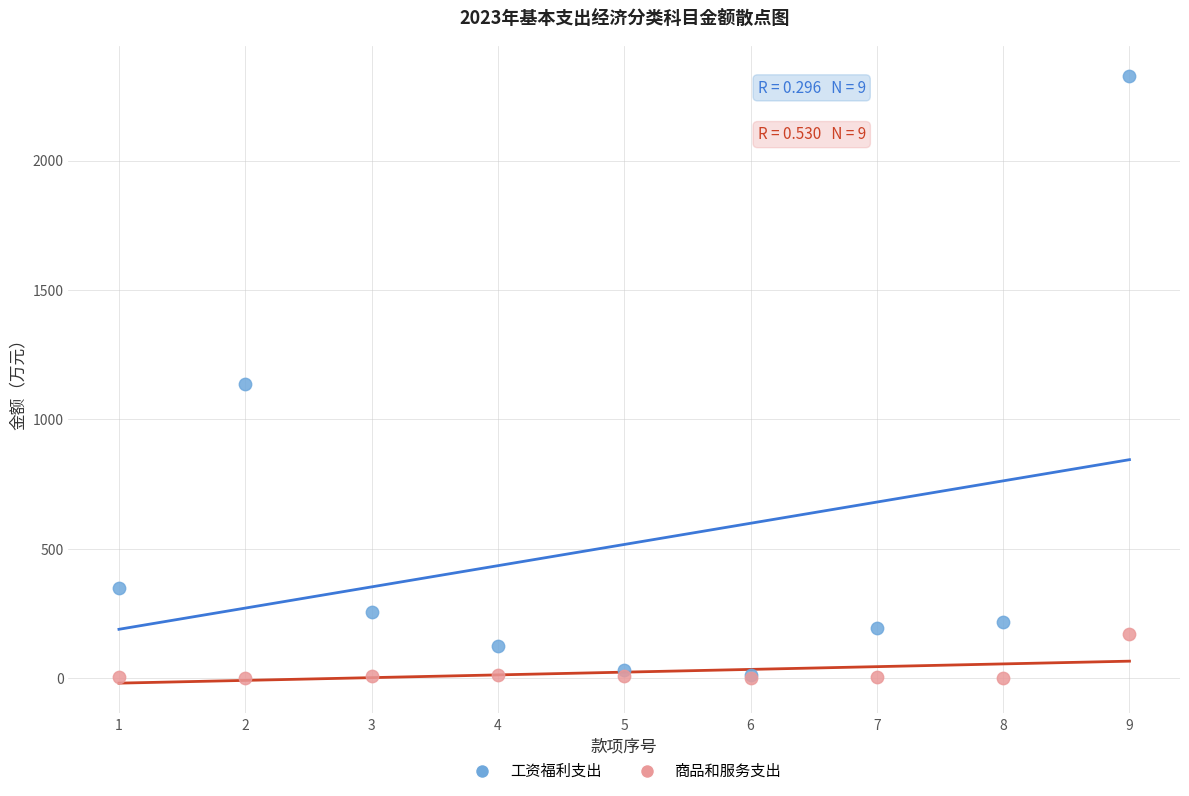

In the 工资福利支出 series, what Y value is closest to 1170?

1138.5